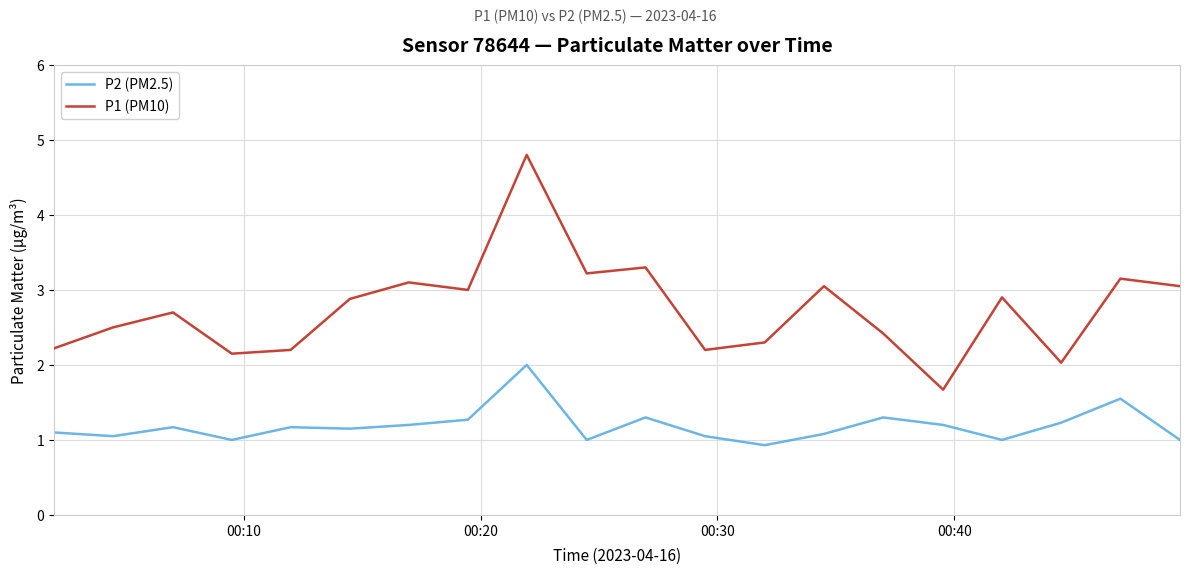

Which series has the largest range (max minus min)?

P1 (PM10)